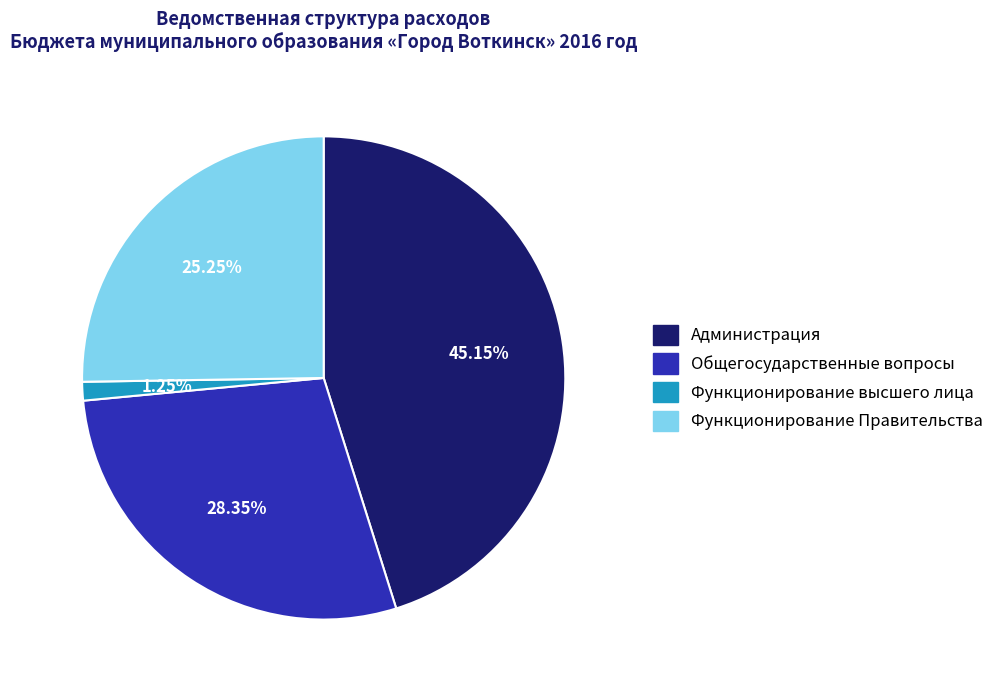

Does any single category account for the majority?

No